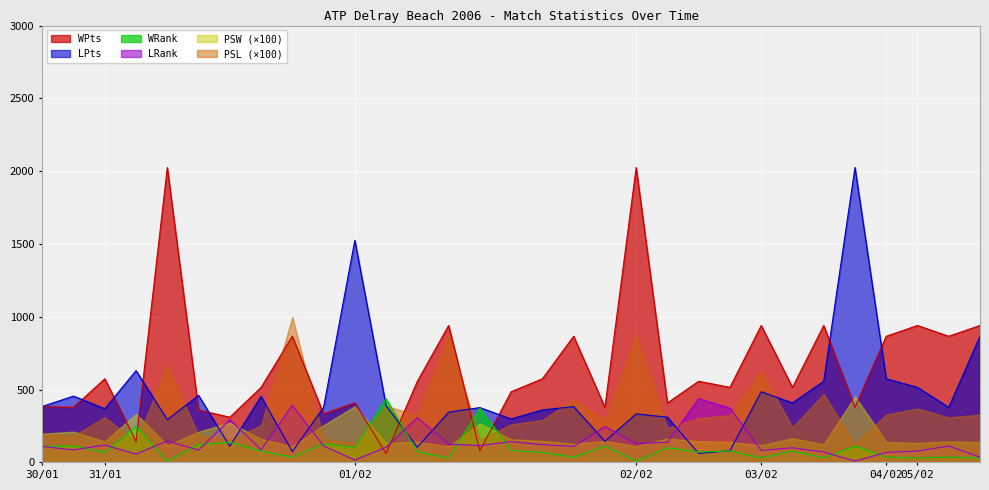

Which series ends up on top after the final intersection of WRank and PSW (×100)?

PSW (×100)